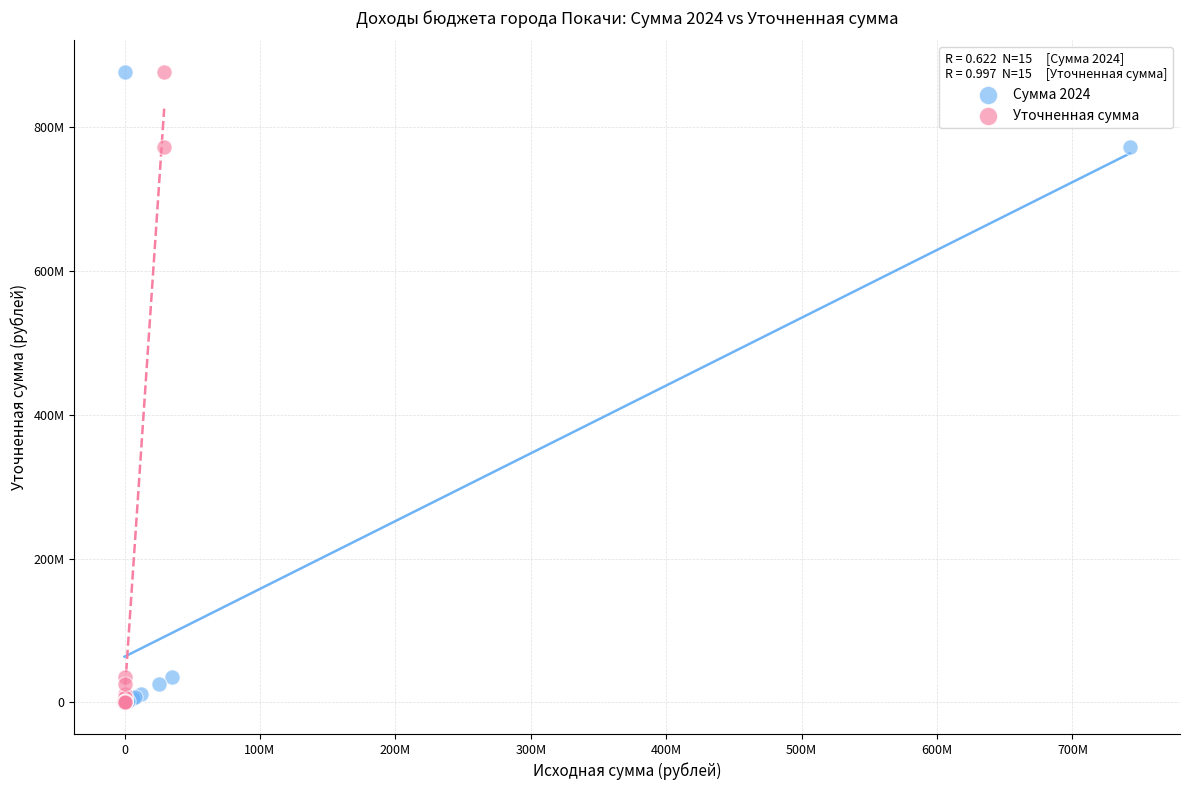

What are all the series names shown in the legend?

Сумма 2024, Уточненная сумма